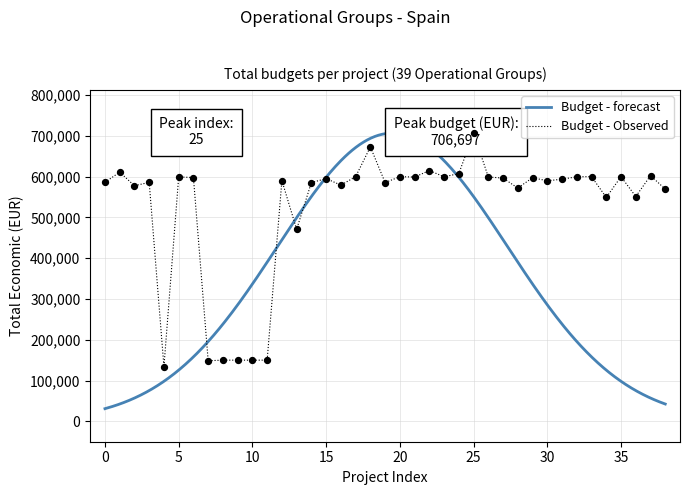

What is the minimum value for Budget - forecast?

31050.1